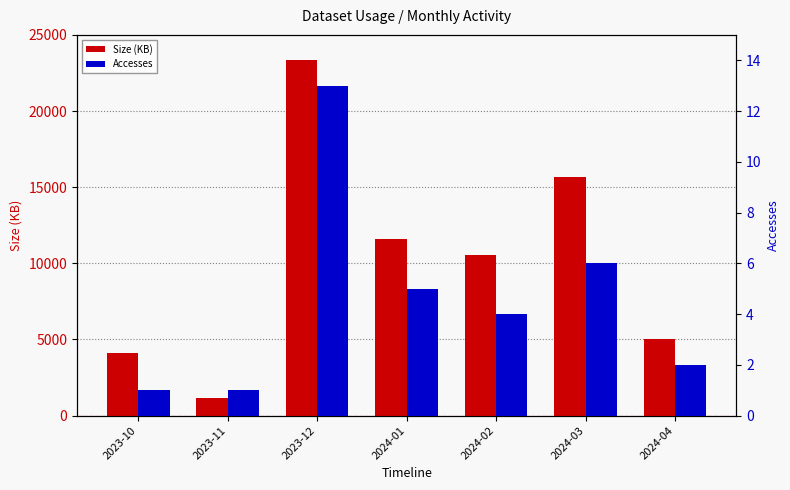

What is the label of the 2nd bar from the right?

2024-03